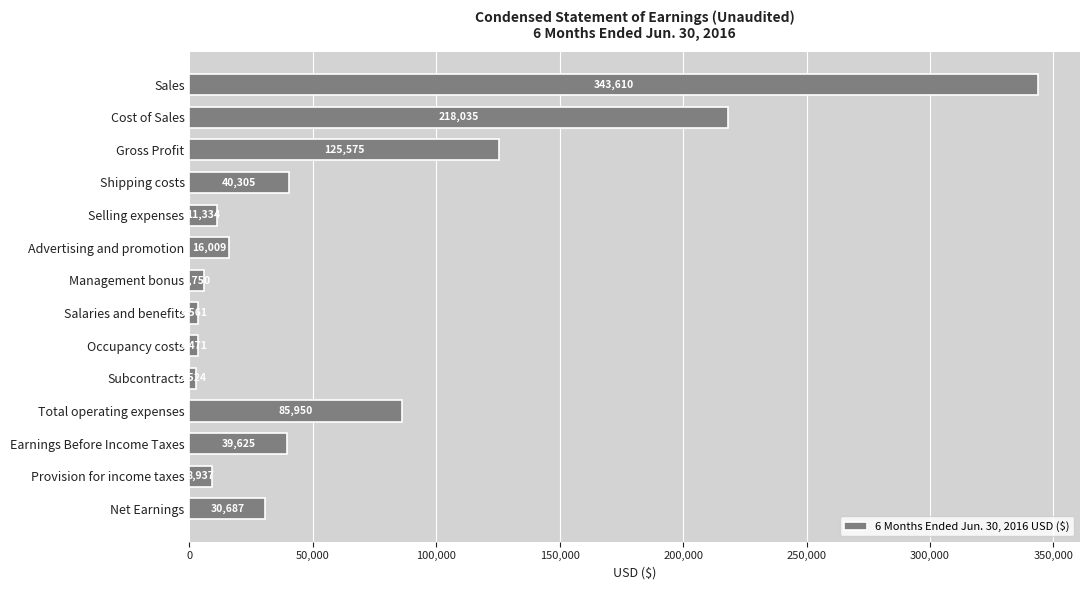

What is the value of the 5th bar from the top?

11334